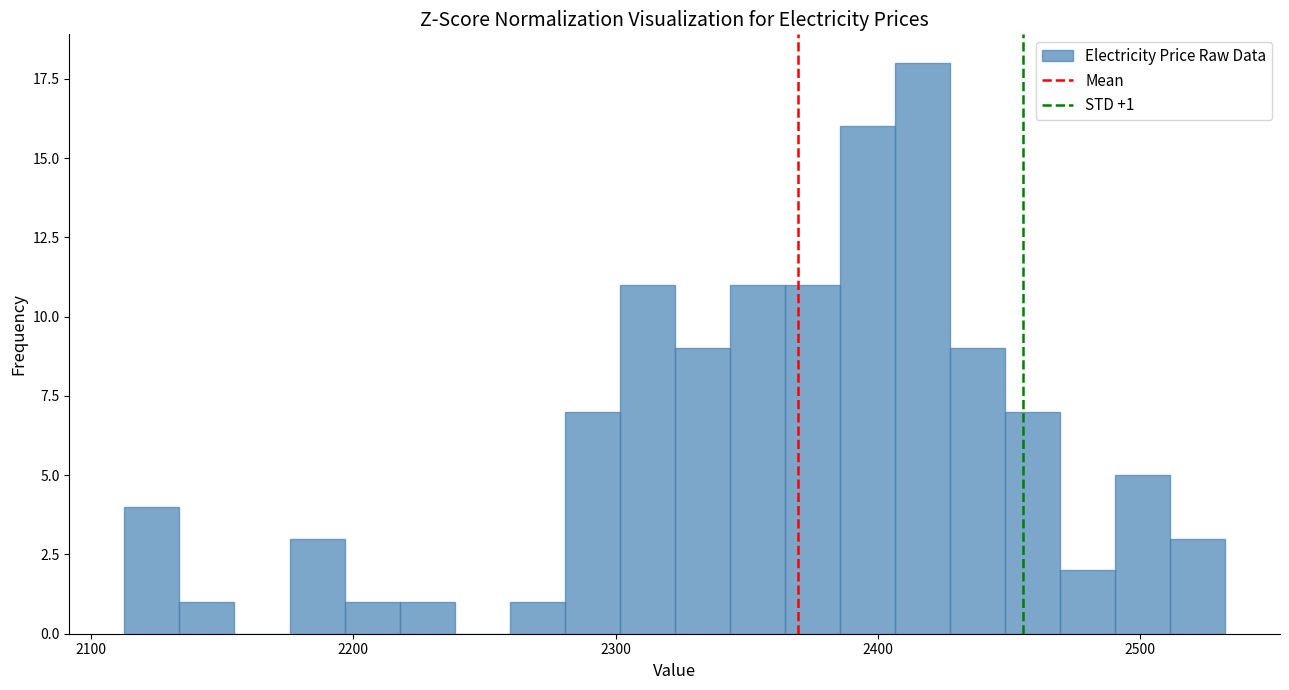

Around what value on the x-axis is the tallest bar? Give the approximate position of its centre, as read against the axis.

2420